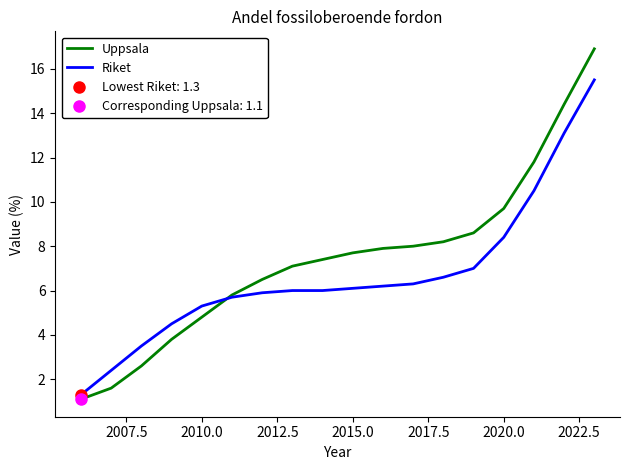

What is the highest value of the Uppsala series?

16.9